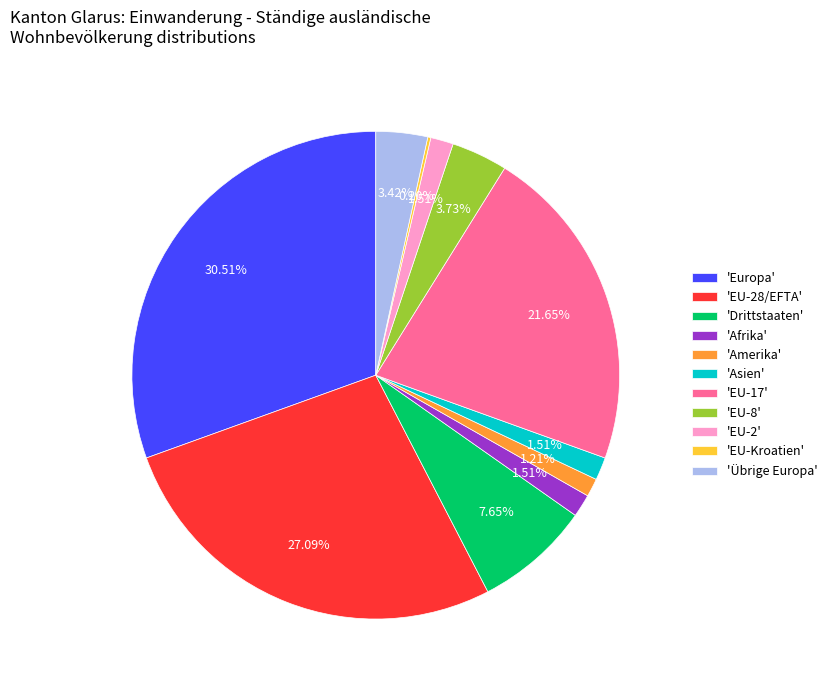

Which has a higher value, 'EU-28/EFTA' or 'Übrige Europa'?

'EU-28/EFTA'